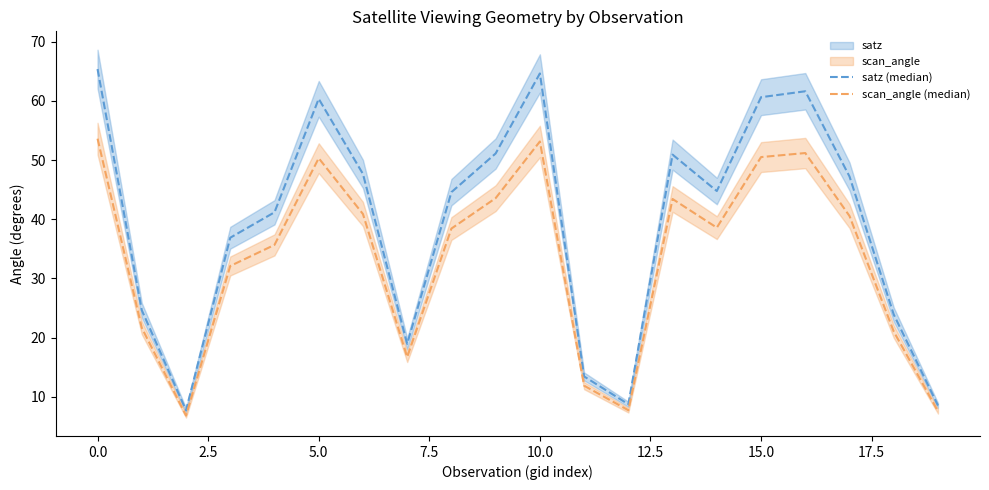

True or false: satz (median) and scan_angle (median) intersect in this chart.

False